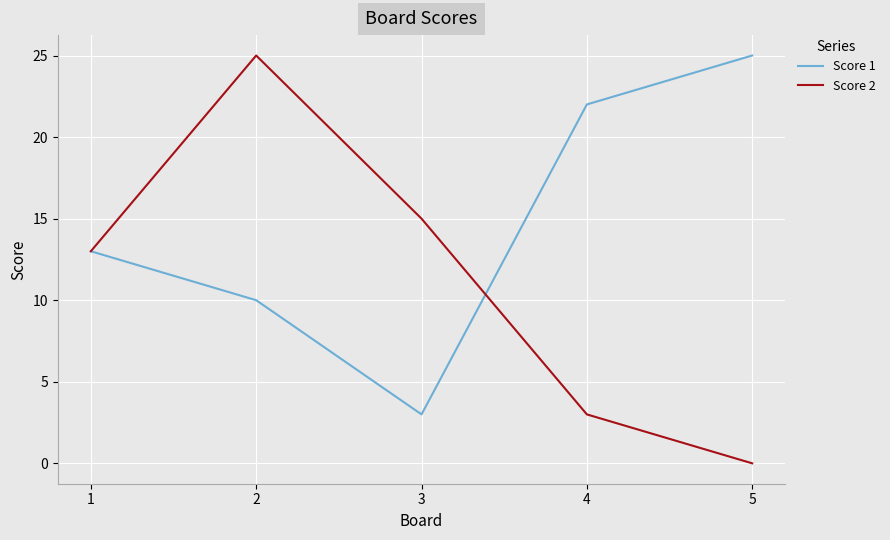

Reading left to right, extract all data points from this chart.

Score 1: 1=13	2=10	3=3	4=22	5=25
Score 2: 1=13	2=25	3=15	4=3	5=0